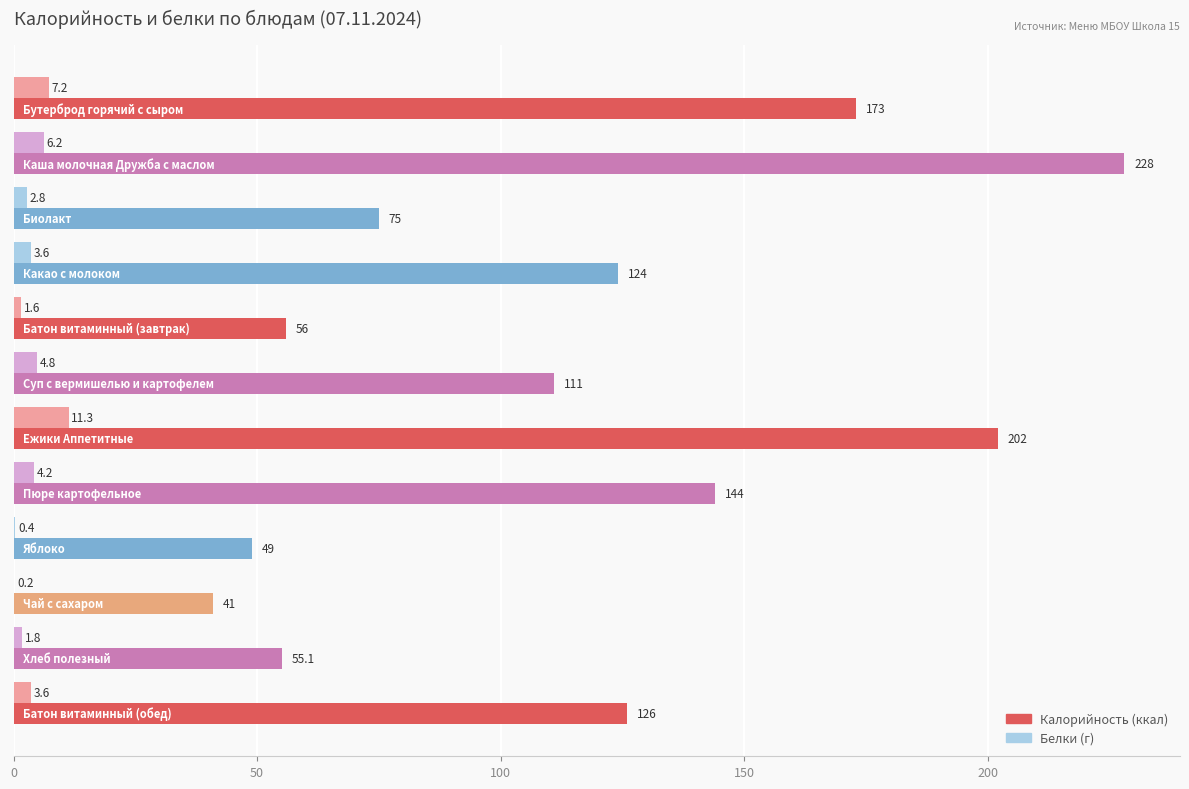

What is the maximum value shown in the chart?

228.0